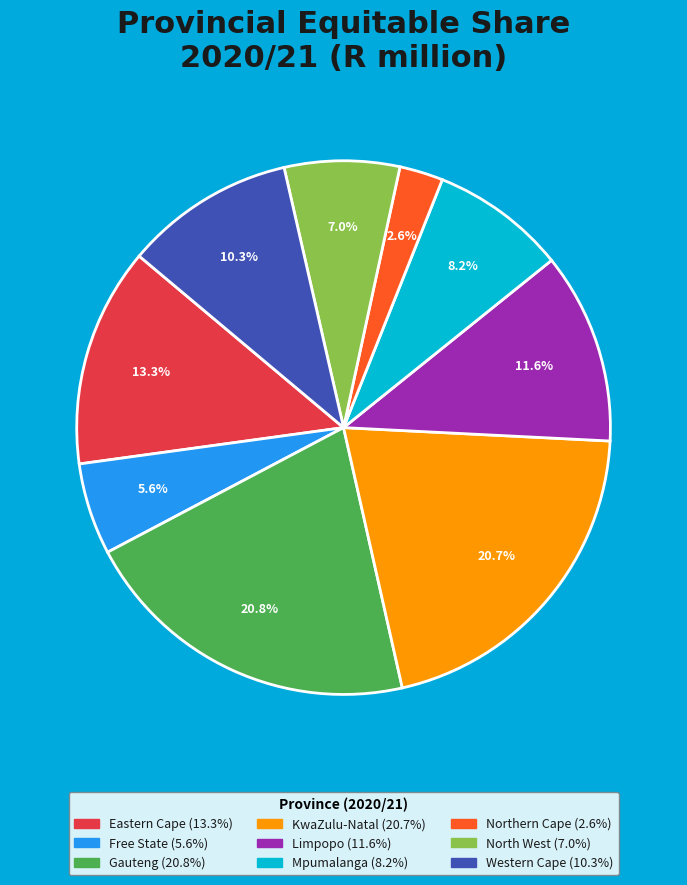

Which category has the smallest portion of the pie?

Northern Cape